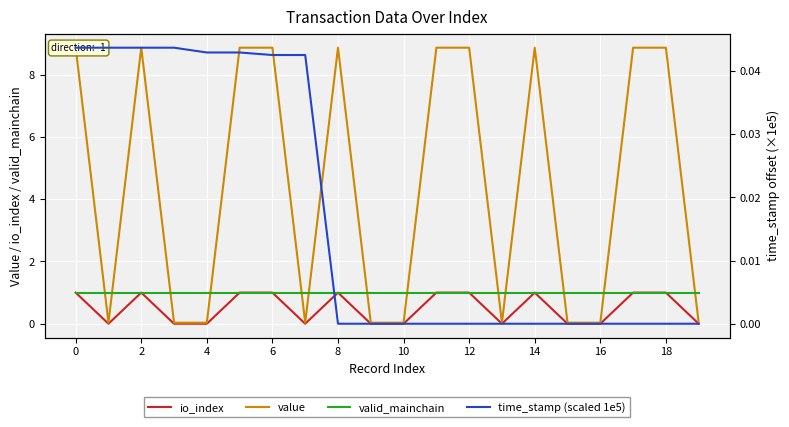

The value of io_index at 12 is 1. True or false?

True